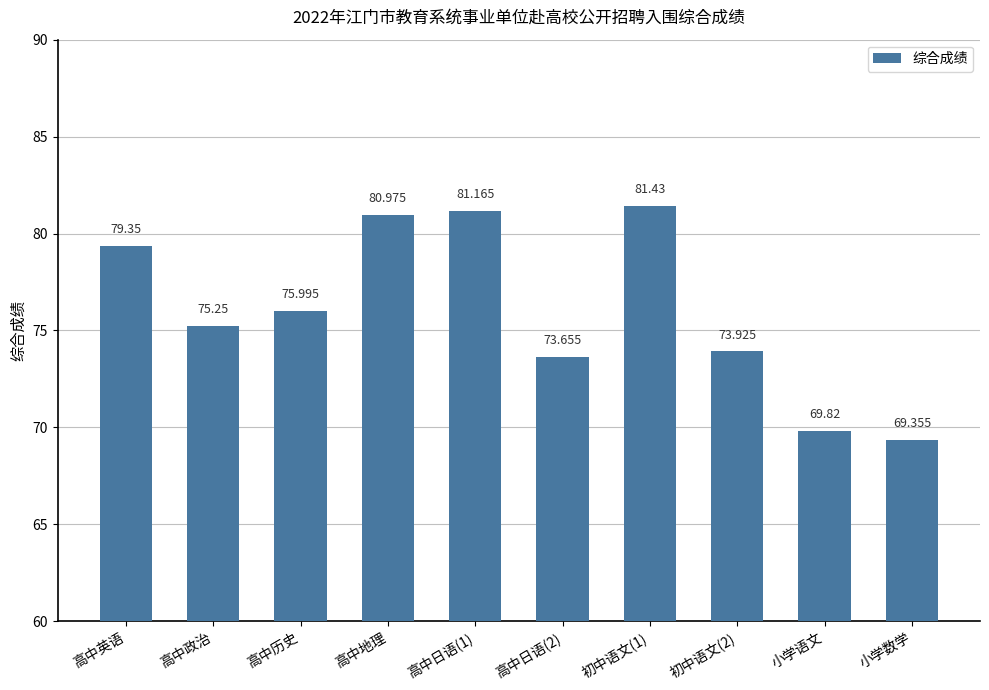

What is the label of the 2nd bar from the right?

小学语文